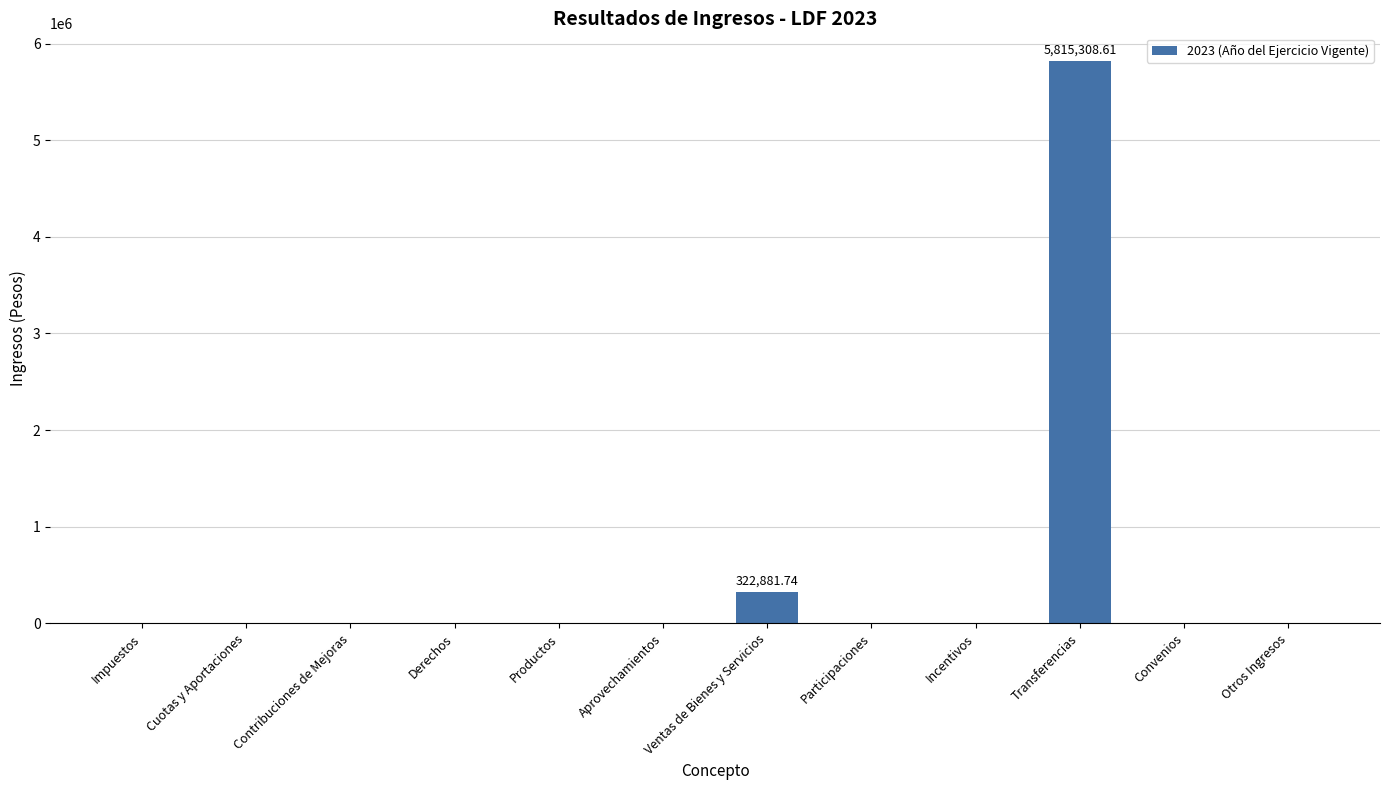

Does the chart contain stacked bars?

No